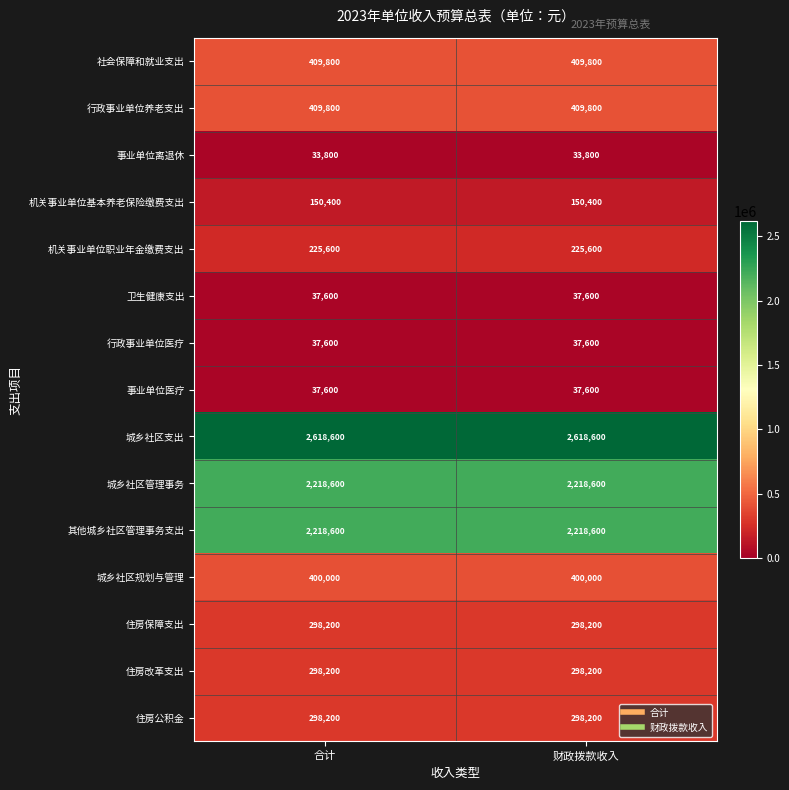

Reading right to left, what are all the values shown in this chart?

社会保障和就业支出: 财政拨款收入=409800	合计=409800
行政事业单位养老支出: 财政拨款收入=409800	合计=409800
事业单位离退休: 财政拨款收入=33800	合计=33800
机关事业单位基本养老保险缴费支出: 财政拨款收入=150400	合计=150400
机关事业单位职业年金缴费支出: 财政拨款收入=225600	合计=225600
卫生健康支出: 财政拨款收入=37600	合计=37600
行政事业单位医疗: 财政拨款收入=37600	合计=37600
事业单位医疗: 财政拨款收入=37600	合计=37600
城乡社区支出: 财政拨款收入=2618600	合计=2618600
城乡社区管理事务: 财政拨款收入=2218600	合计=2218600
其他城乡社区管理事务支出: 财政拨款收入=2218600	合计=2218600
城乡社区规划与管理: 财政拨款收入=400000	合计=400000
住房保障支出: 财政拨款收入=298200	合计=298200
住房改革支出: 财政拨款收入=298200	合计=298200
住房公积金: 财政拨款收入=298200	合计=298200